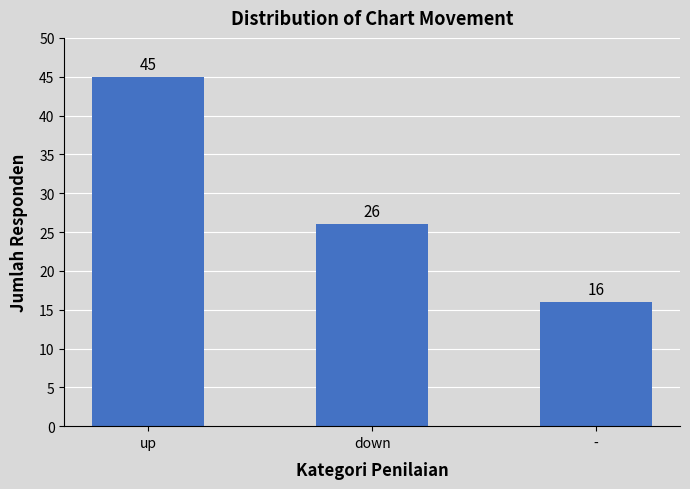

Read the value at up, to the nearest 5.

45